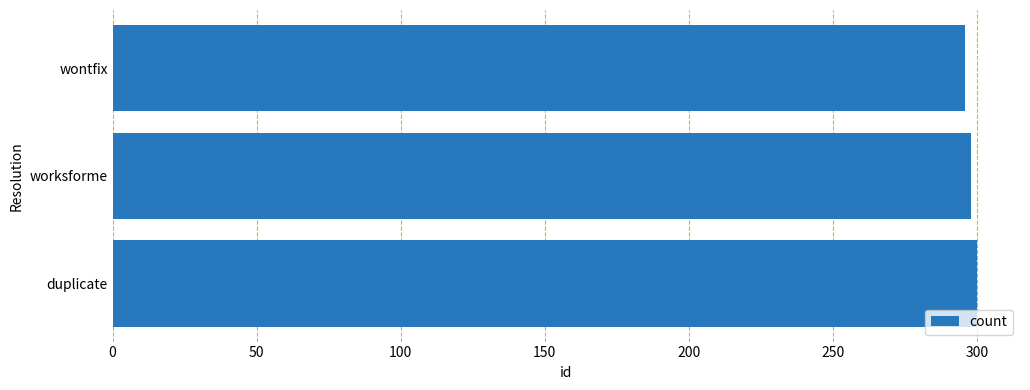

What is the minimum value shown in the chart?

296